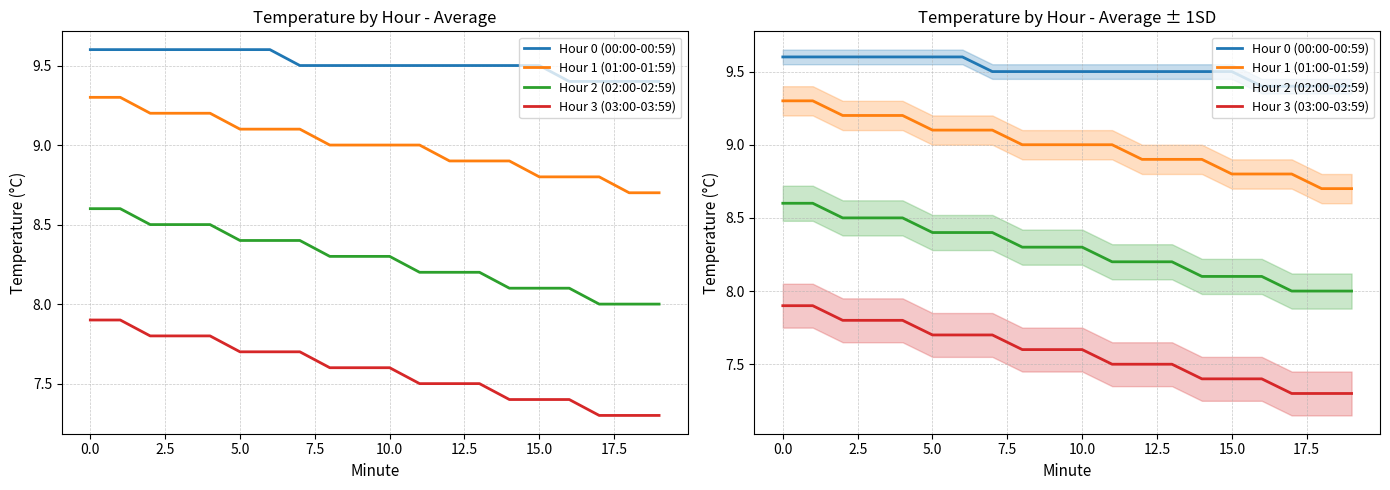

How many series are shown in this chart?

4